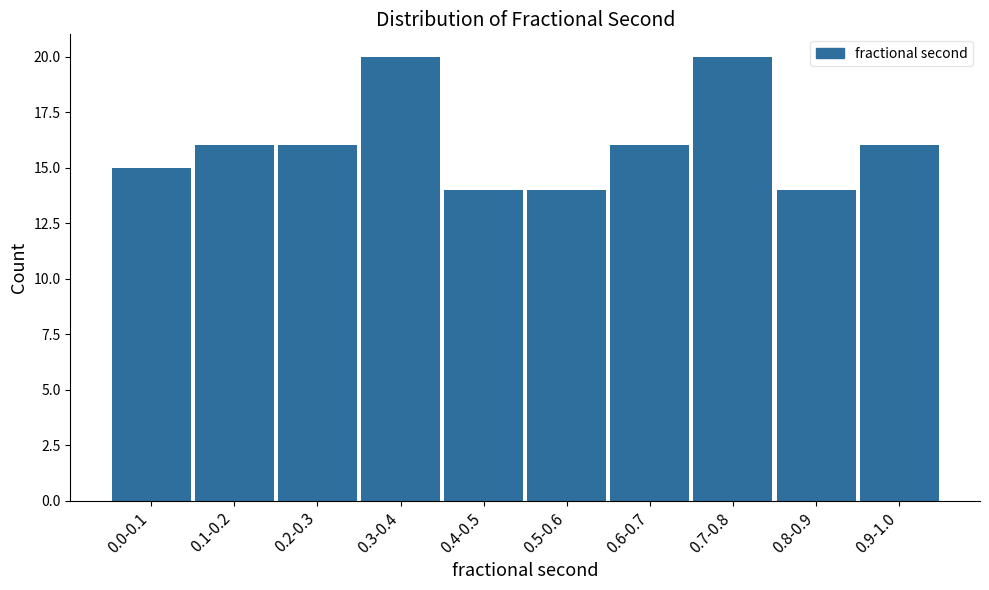

Reading left to right, transcribe all the data shown in this chart.

0.0-0.1=15	0.1-0.2=16	0.2-0.3=16	0.3-0.4=20	0.4-0.5=14	0.5-0.6=14	0.6-0.7=16	0.7-0.8=20	0.8-0.9=14	0.9-1.0=16